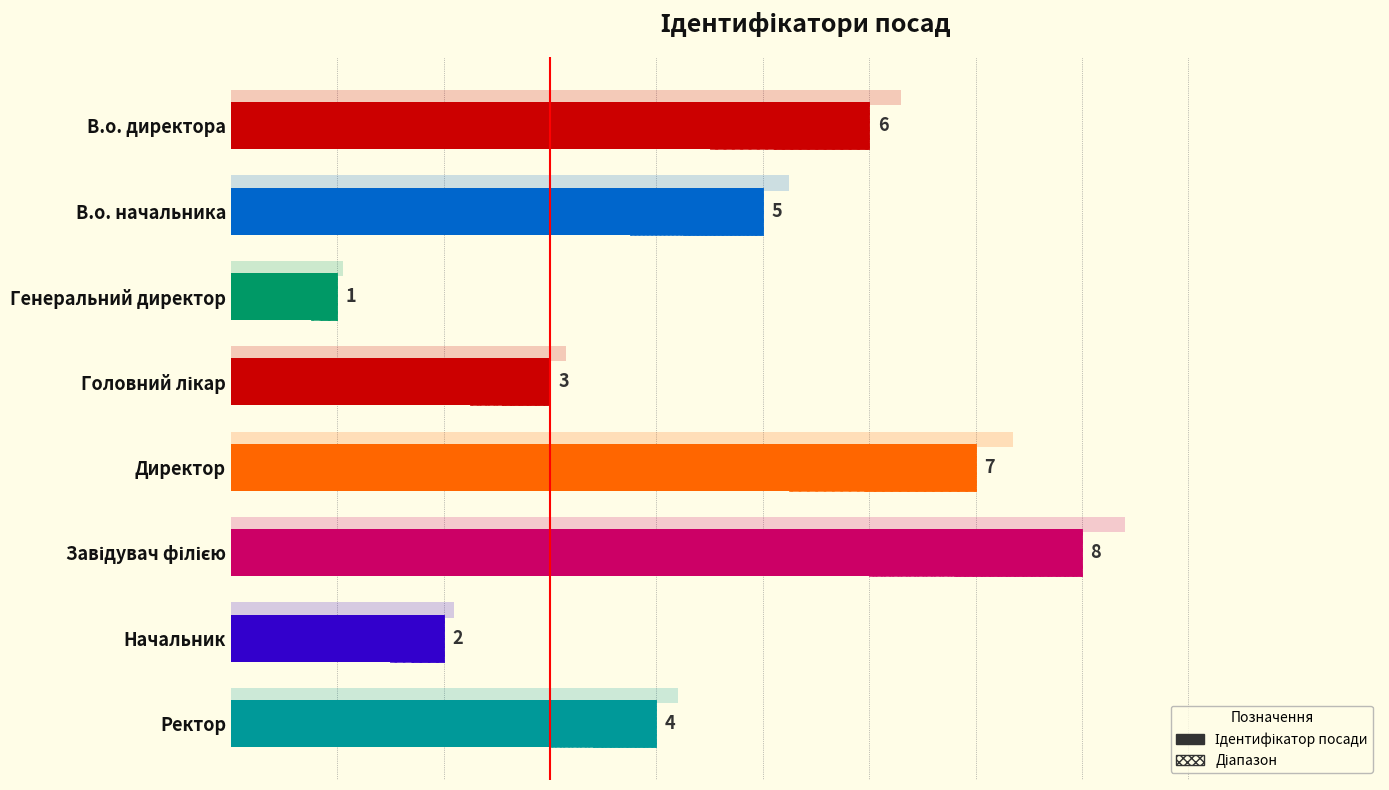

Reading right to left, what are all the values shown in this chart?

4	2	8	7	3	1	5	6